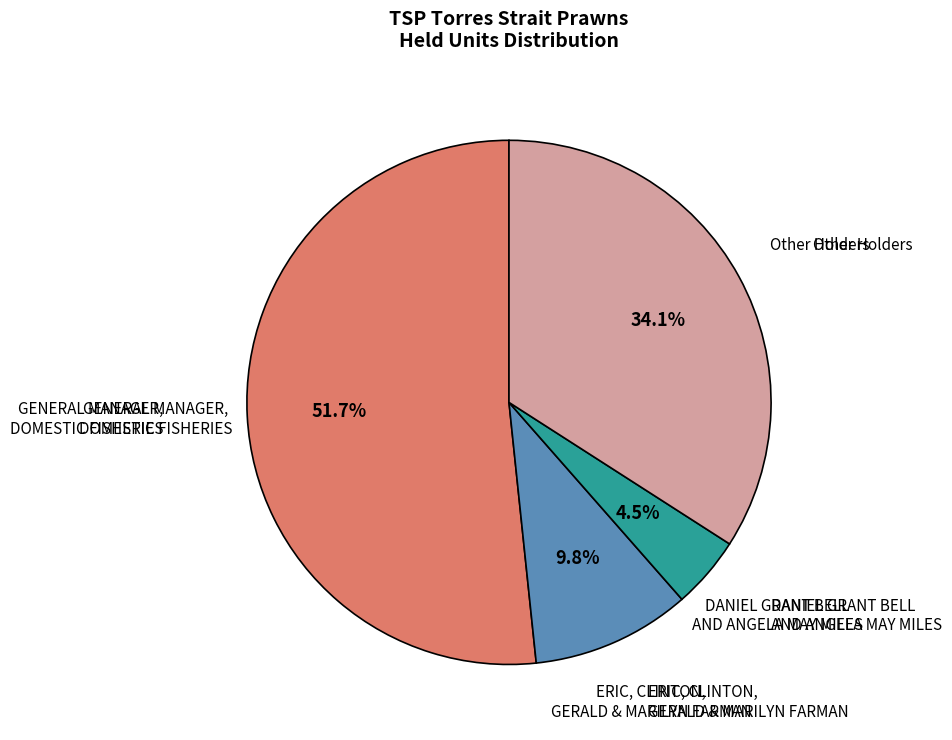

Is there any slice that represents more than half of the pie?

Yes